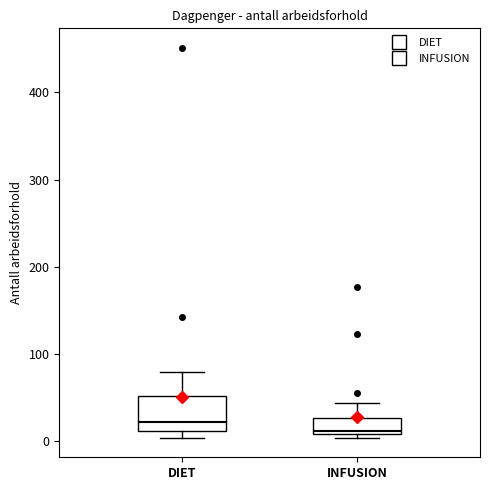

Reading left to right, read every box against the y-axis: the position of its median line, the range the box covers, and the ends of its whiskers. The values are not printed on the chart, so give them approximately, as read against the axis.

DIET: median 20, box 10 to 50, whiskers 0 to 80
INFUSION: median 10 (just above the box's lower edge), box 10 to 30, whiskers 0 to 40